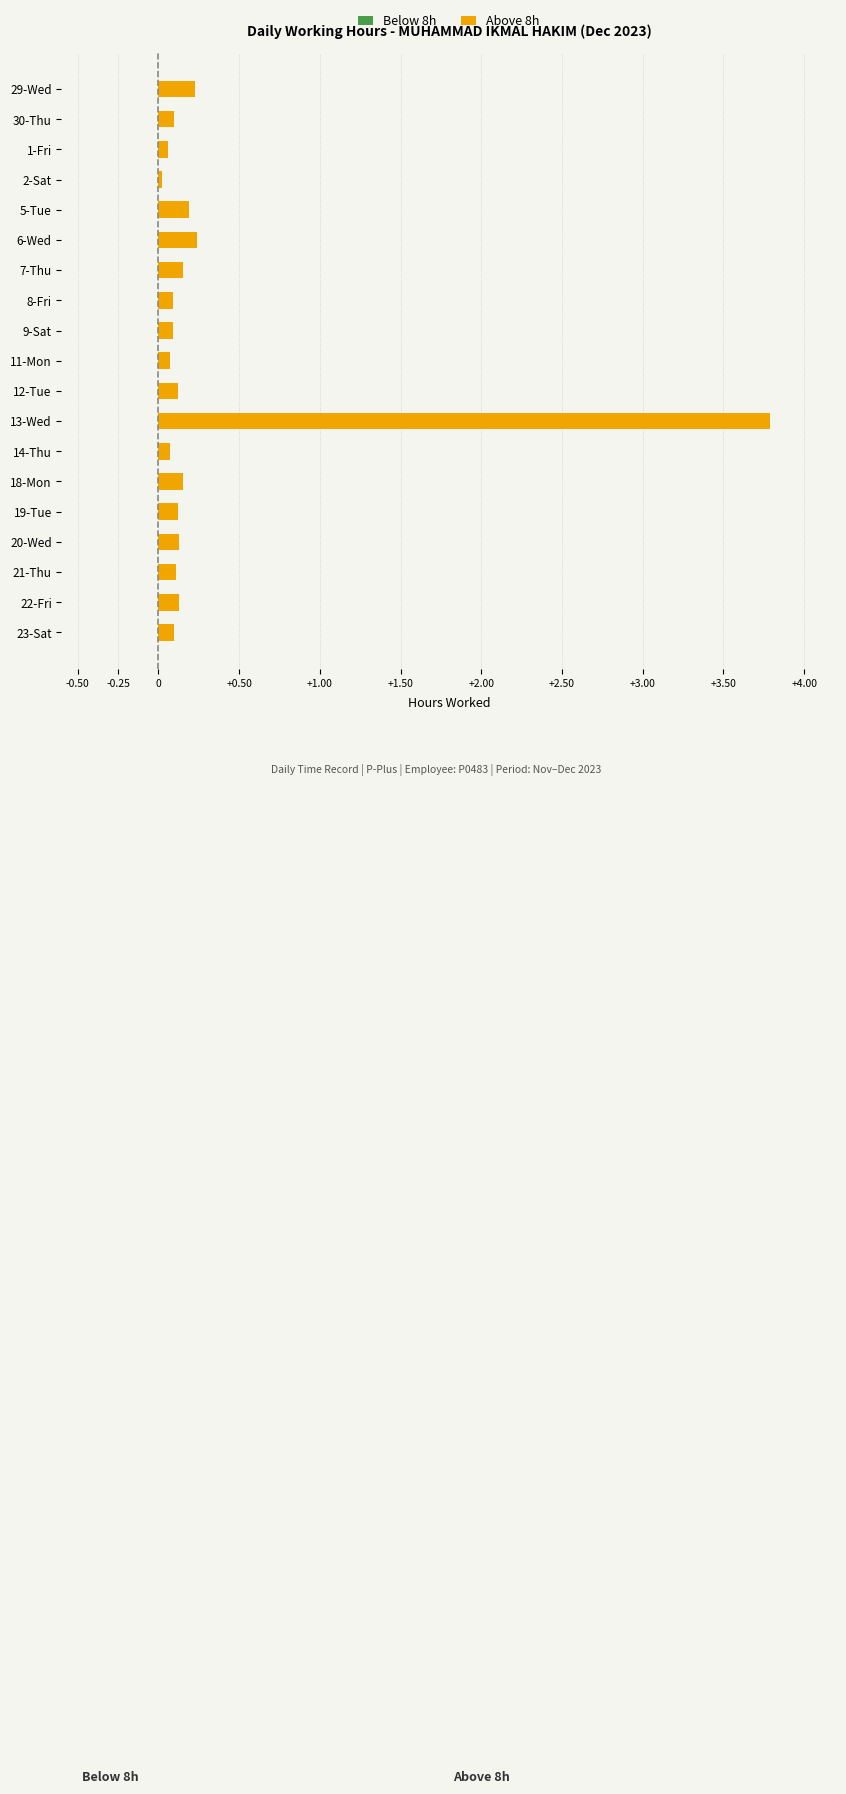

What is the difference between the maximum and minimum values?

3.8